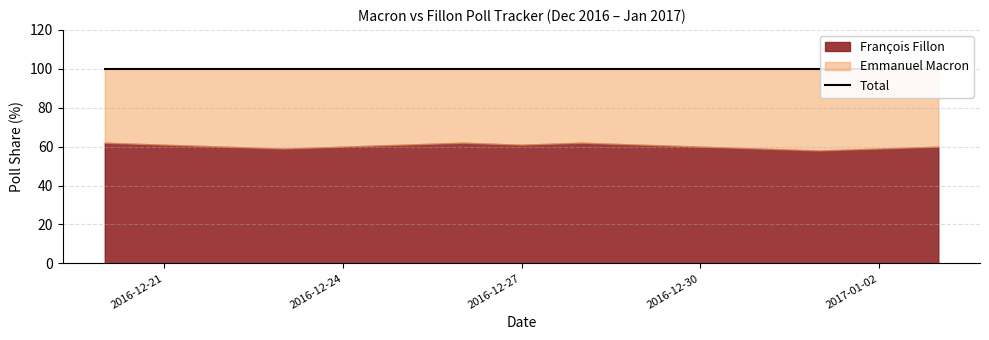

Count the number of categories in the chart.

15